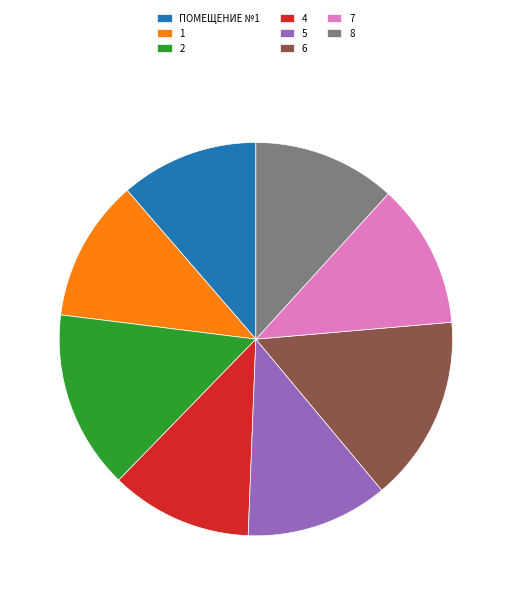

What is the ratio of the value at 6 to the value at 4?

1.3